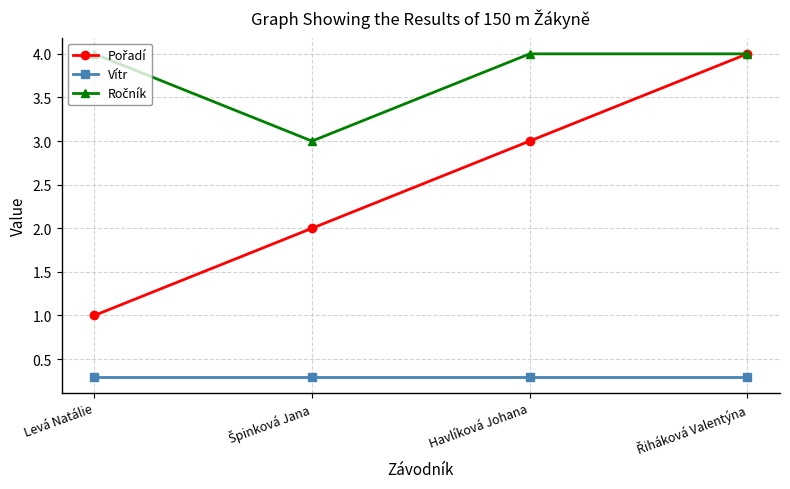

What is the sum of all Vítr values?

1.2